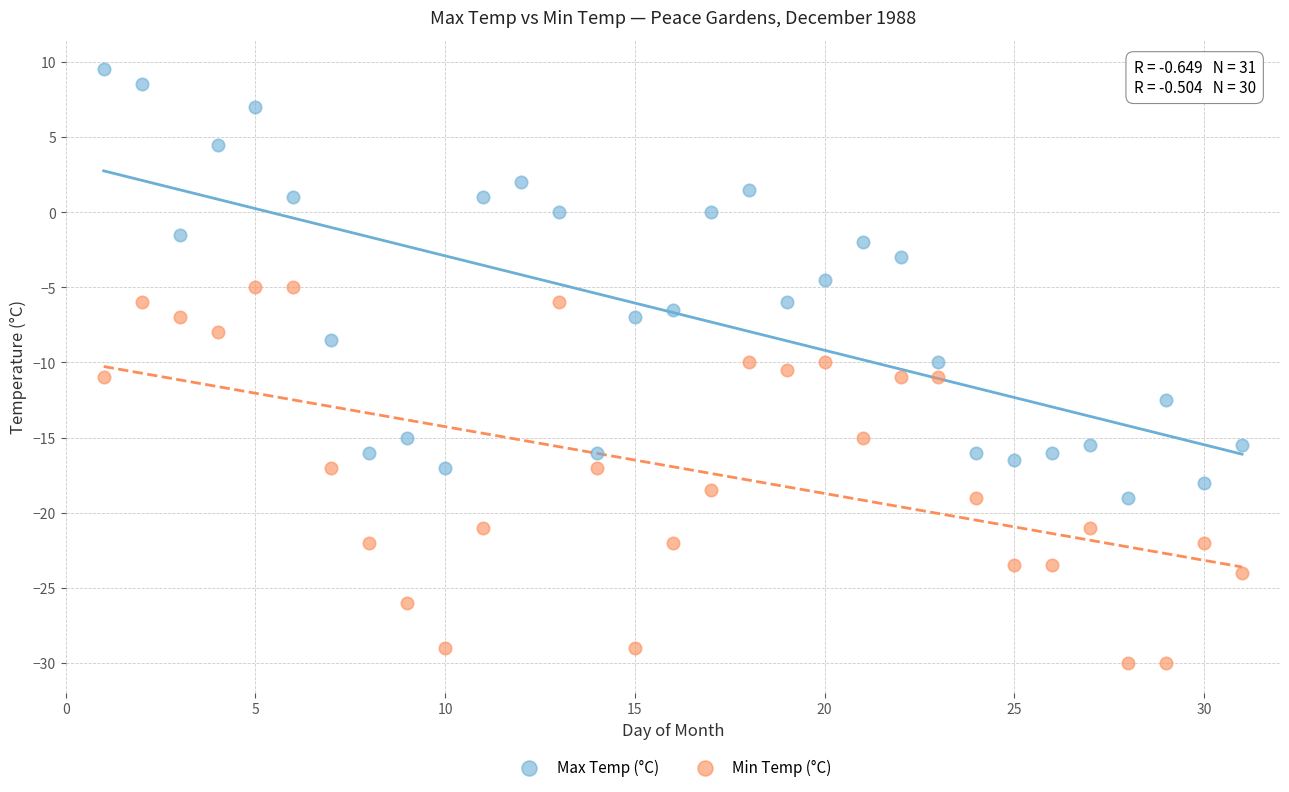

Which series has the largest Y range (max minus min)?

Max Temp (°C)